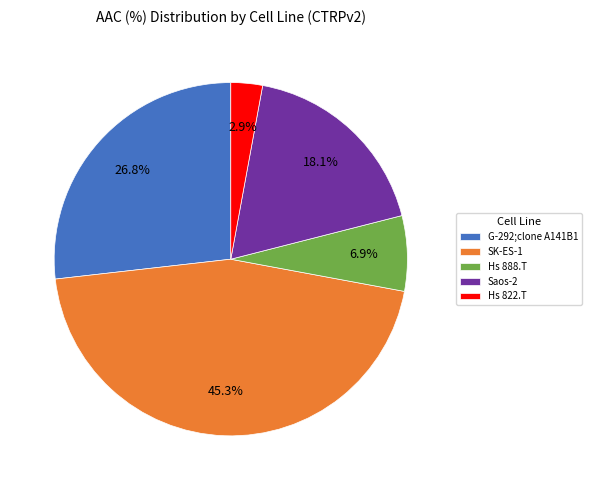

What percentage is the G-292;clone A141B1 slice, to the nearest percent?

27%